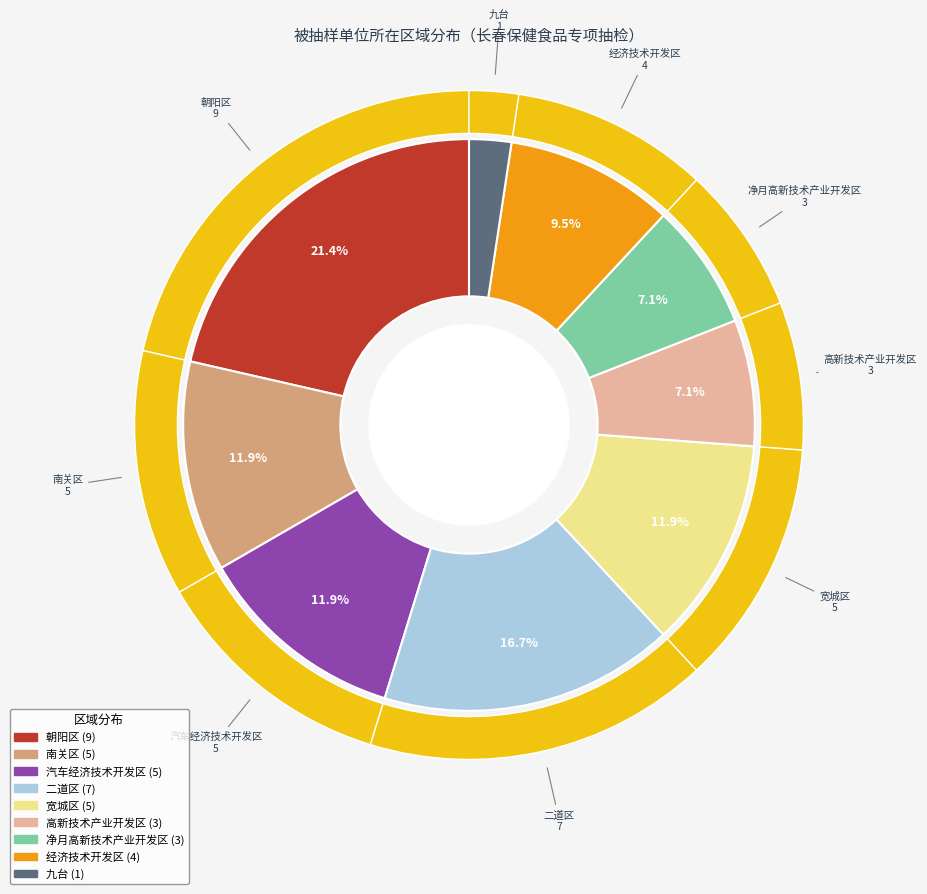

To the nearest percent, what is the average slice percentage?

11%